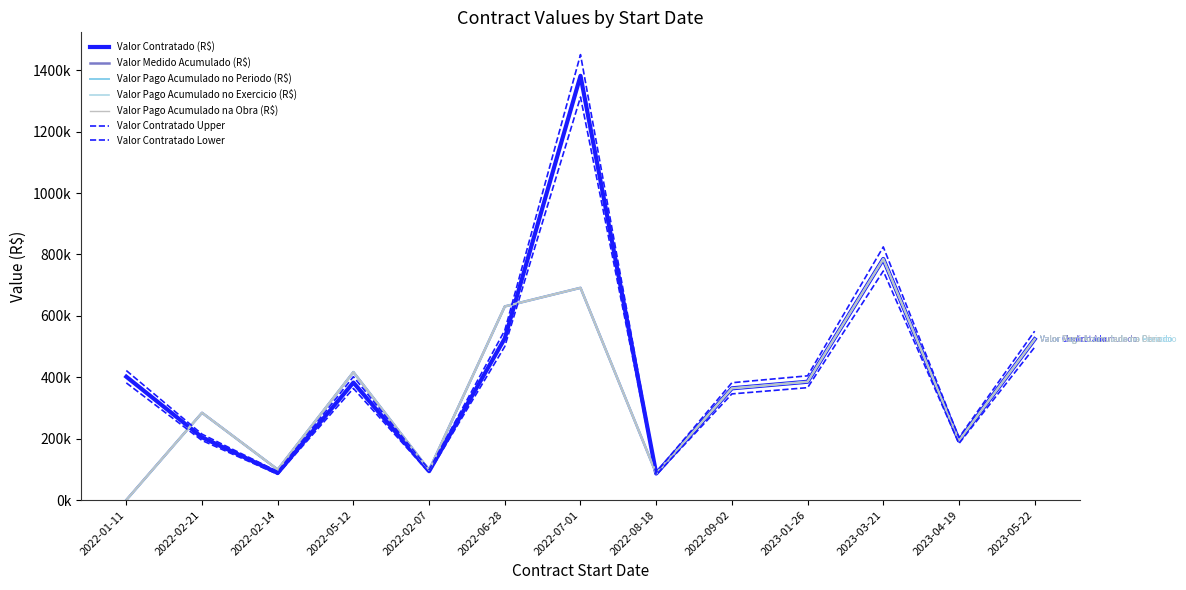

Which has a higher value, 2022-06-28 or 2023-03-21?

2023-03-21